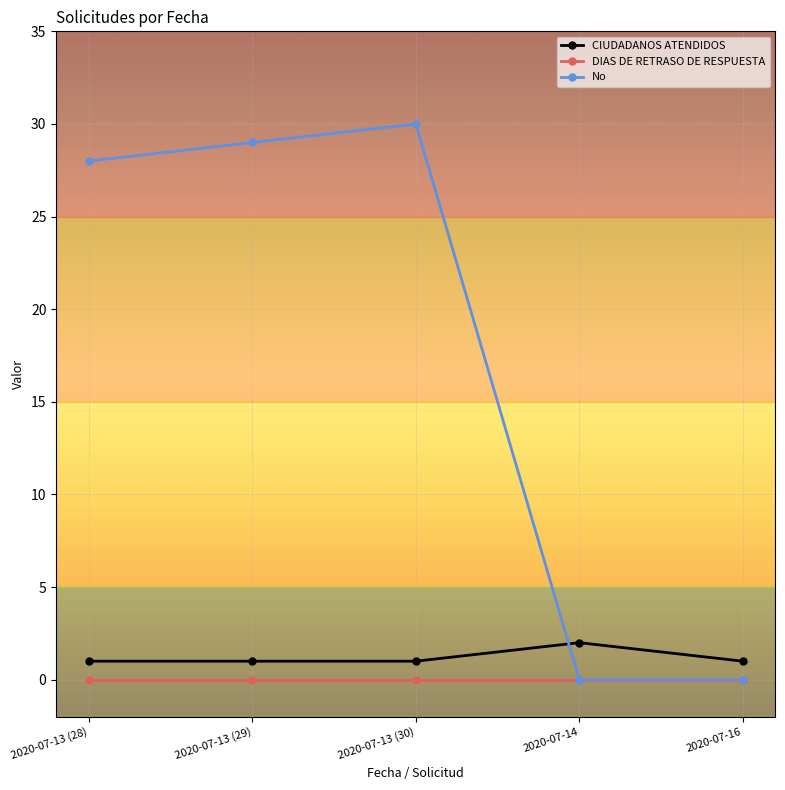

Which series has the largest total across all categories?

No